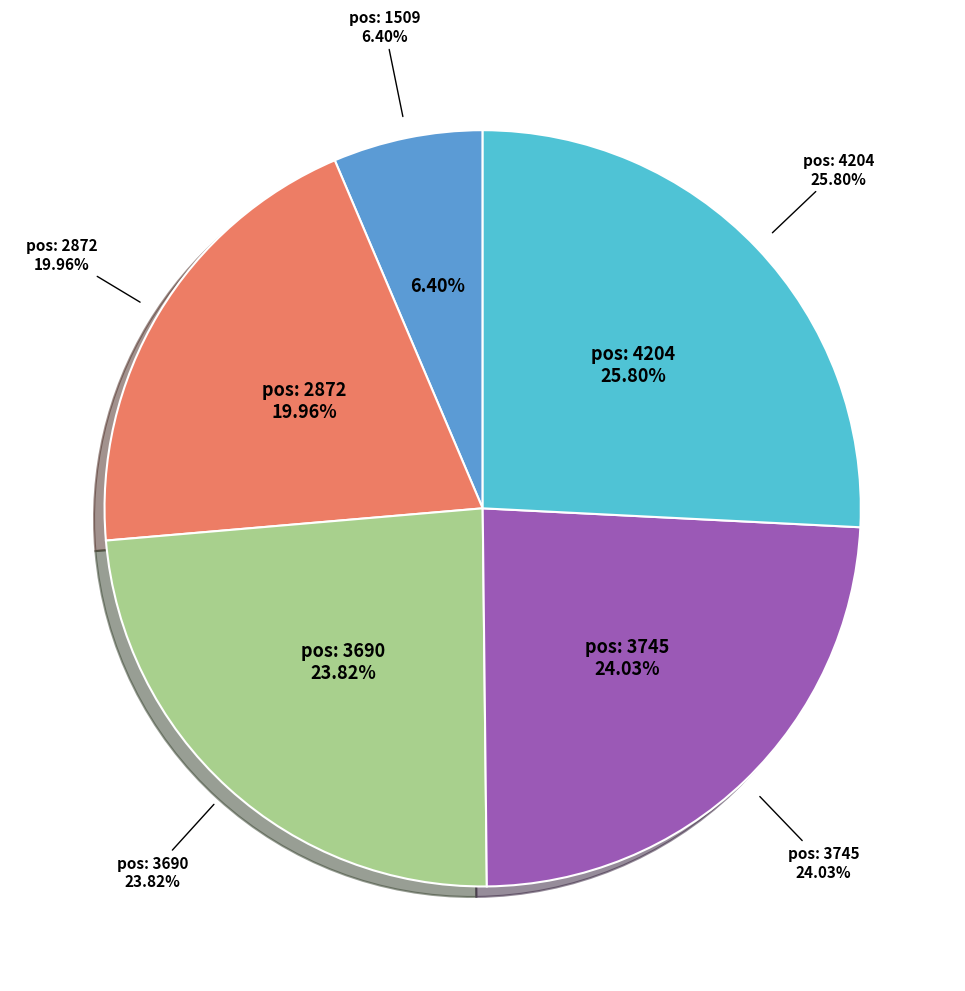

Does any single category account for the majority?

No